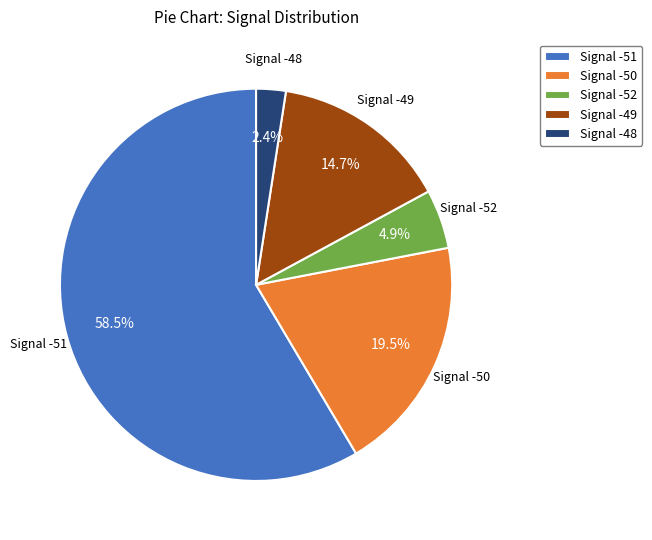

To the nearest percent, what is the combined percentage of Signal -50 and Signal -51?

78%